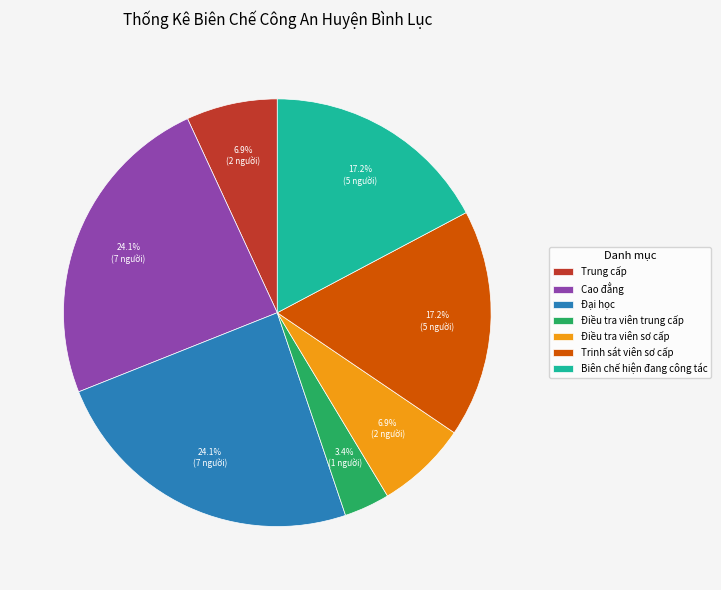

The Đại học slice represents 11% of the pie. True or false?

False